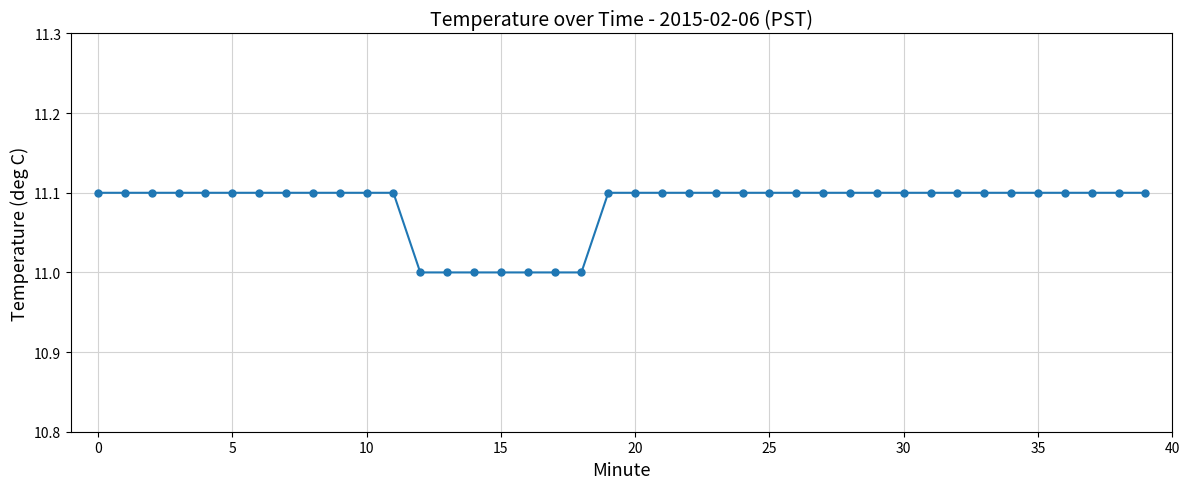

What is the minimum value shown in the chart?

11.0